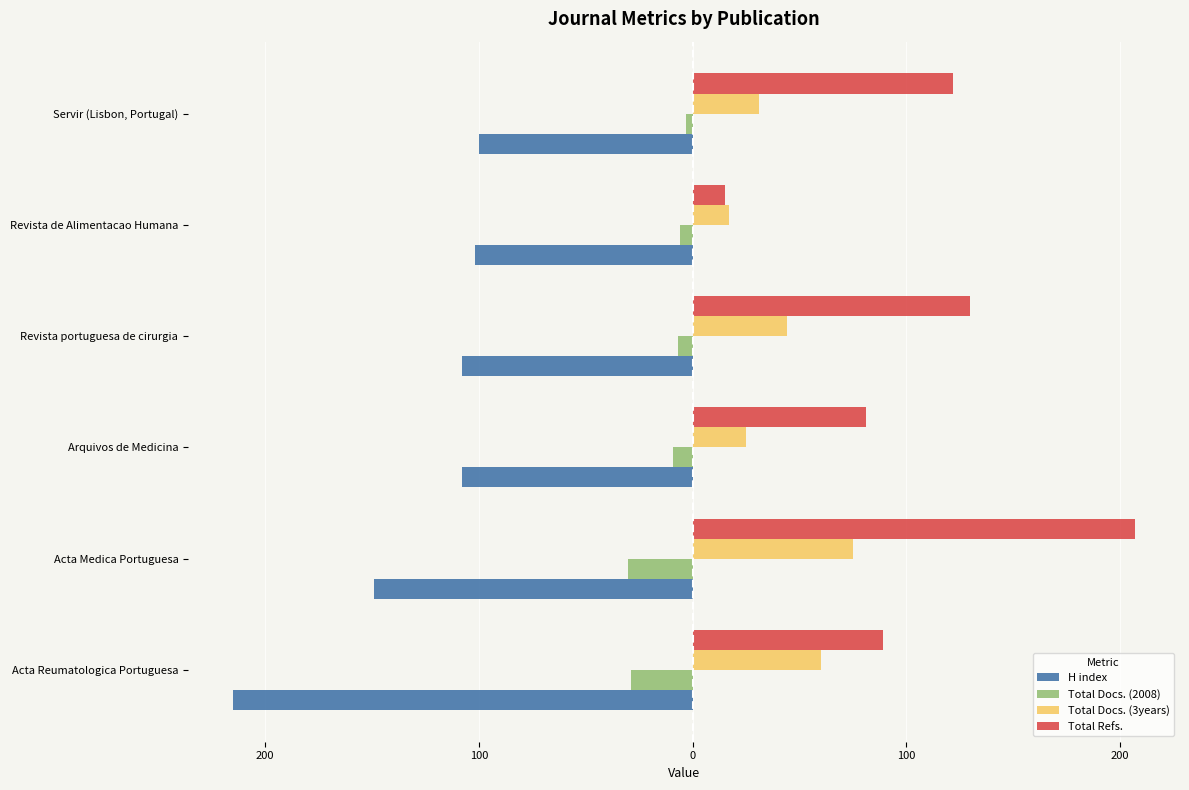

What is the difference between the maximum and second lowest values in the Total Refs. series?

126